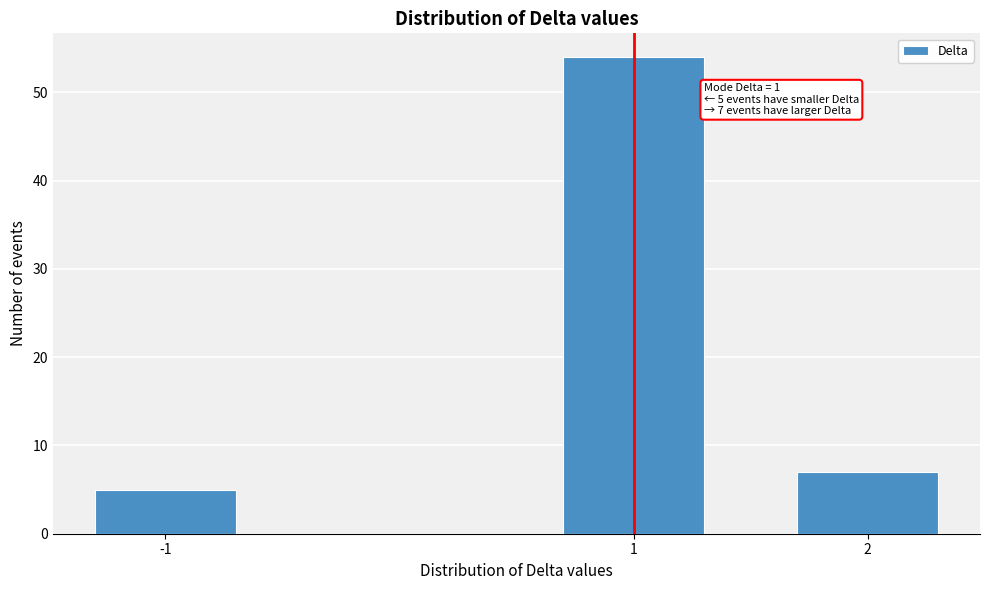

Reading left to right, what are all the values shown in this chart?

-1=5	1=54	2=7